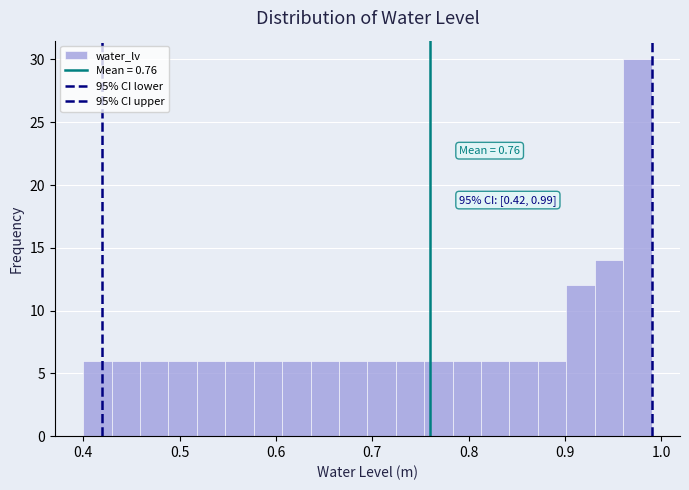

Around what value on the x-axis is the tallest bar? Give the approximate position of its centre, as read against the axis.

0.98